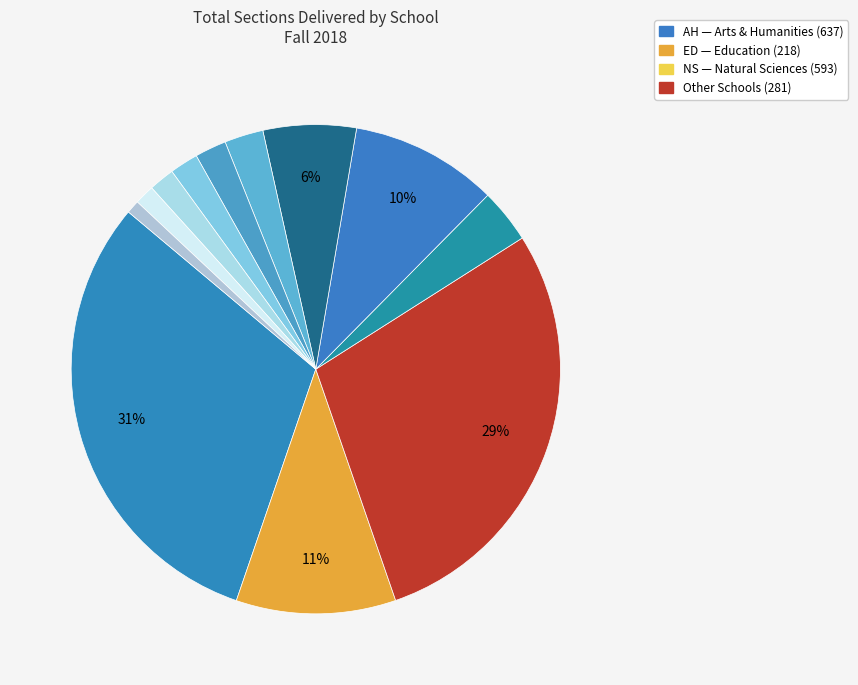

To the nearest percent, what is the average slice percentage?

8%